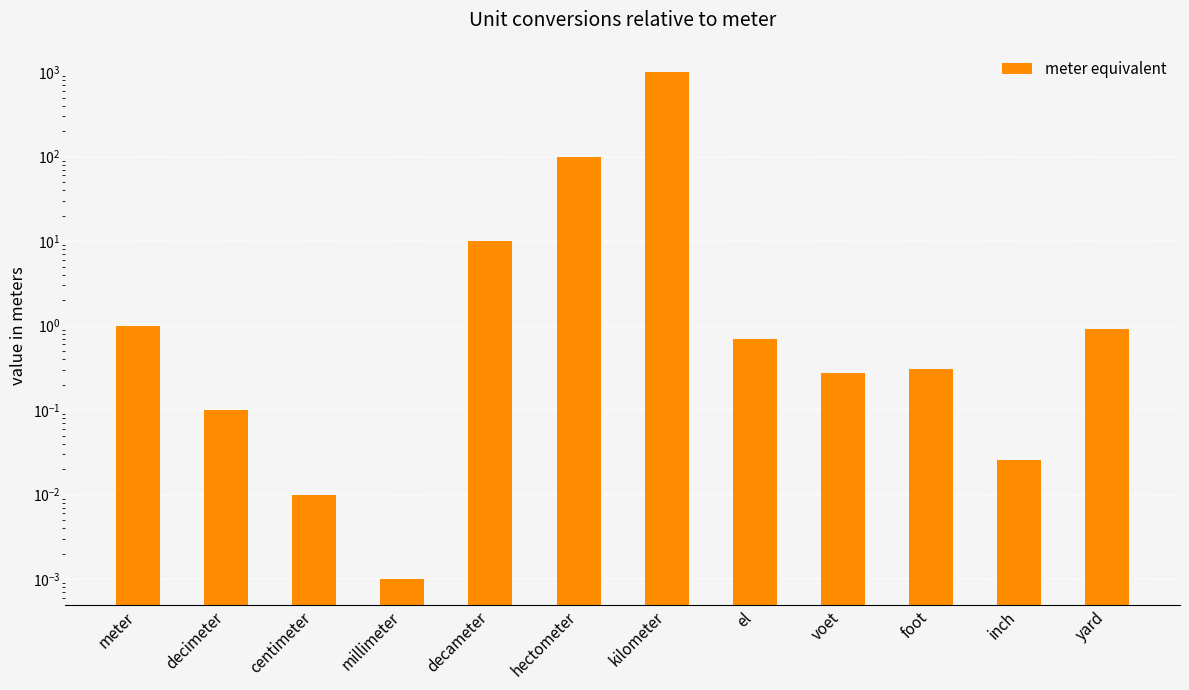

Reading right to left, what are all the values shown in this chart?

0.9	0.0	0.3	0.3	0.7	1000.0	100.0	10.0	0.0	0.0	0.1	1.0